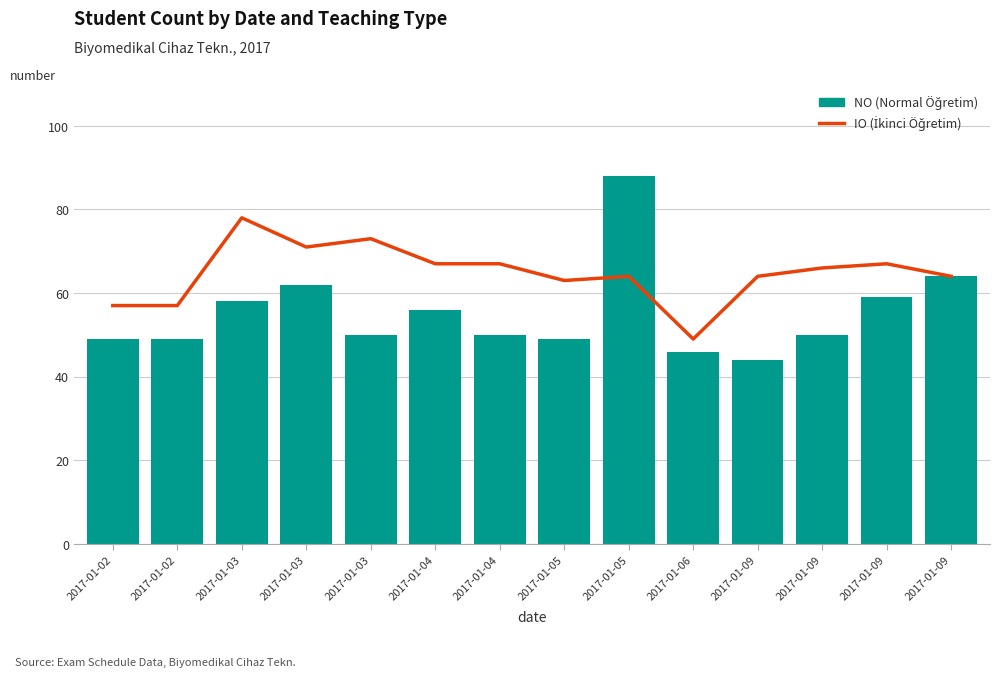

At which category is the sum across all series the highest?

2017-01-05